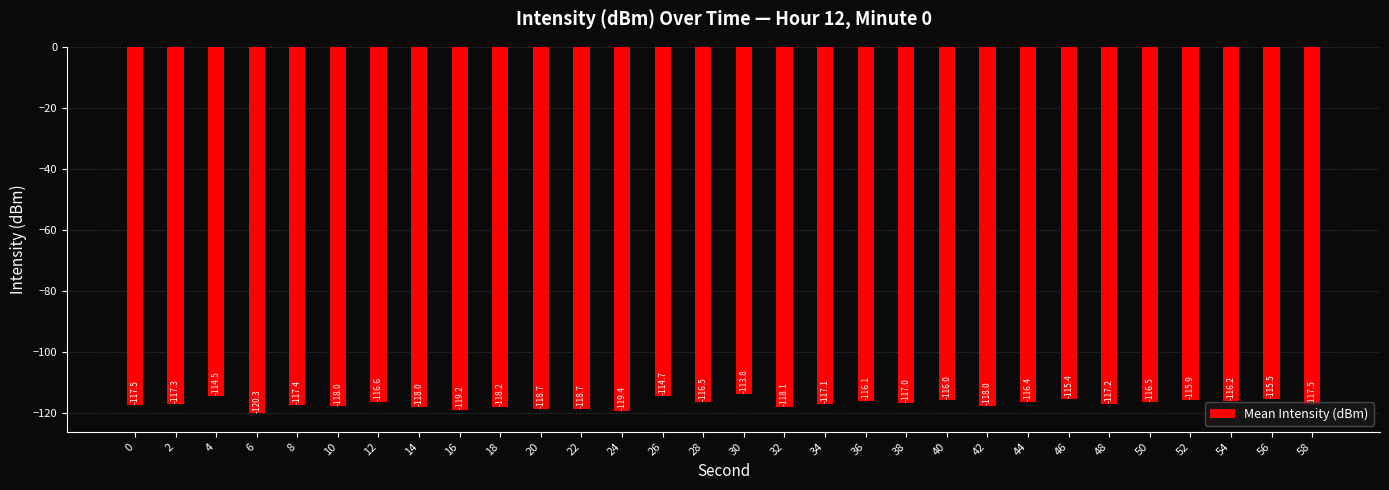

Reading right to left, what are all the values shown in this chart?

58=-117.5	56=-115.5	54=-116.2	52=-115.9	50=-116.5	48=-117.2	46=-115.4	44=-116.4	42=-118.0	40=-116.0	38=-117.0	36=-116.1	34=-117.1	32=-118.1	30=-113.8	28=-116.5	26=-114.7	24=-119.4	22=-118.7	20=-118.7	18=-118.2	16=-119.2	14=-118.0	12=-116.6	10=-118.0	8=-117.4	6=-120.3	4=-114.5	2=-117.3	0=-117.5